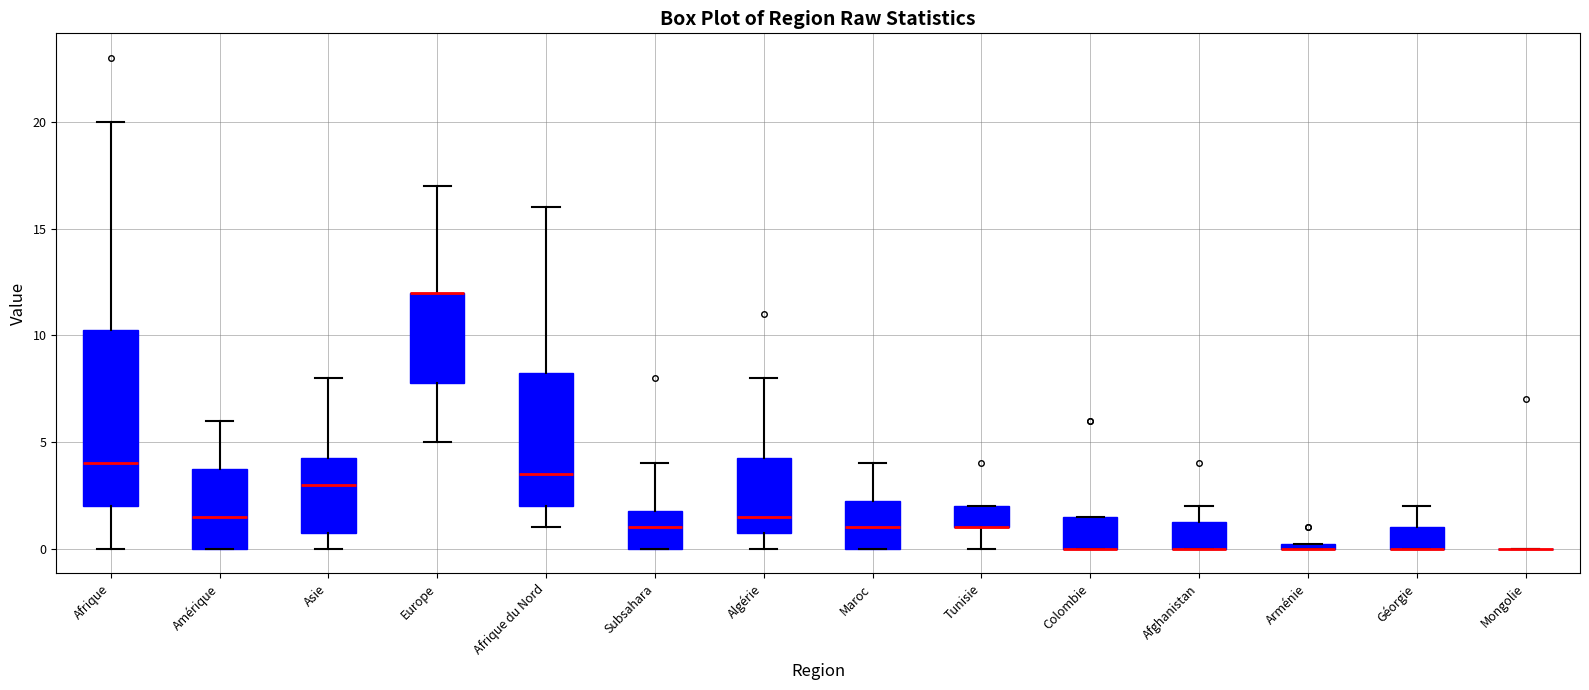

Which box is the tallest, from its lower edge to its upper edge?

Afrique